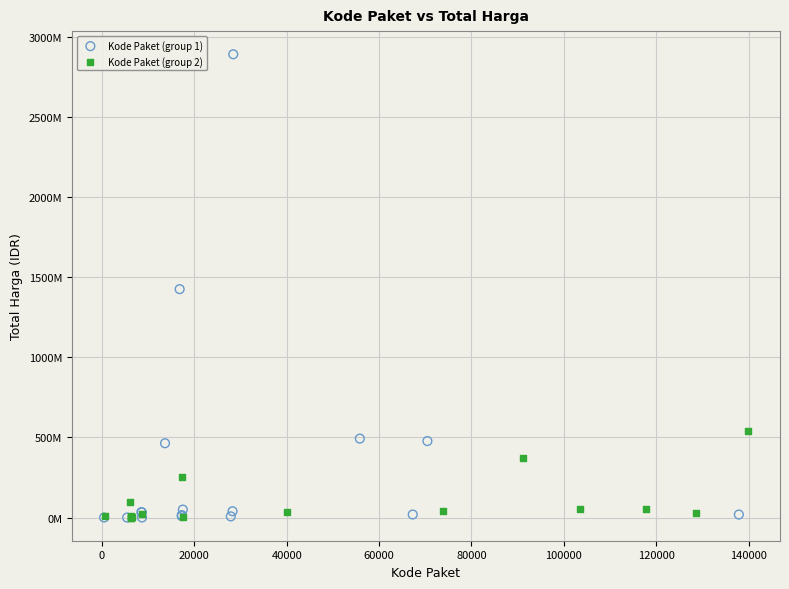

What are all the series names shown in the legend?

Kode Paket (group 1), Kode Paket (group 2)